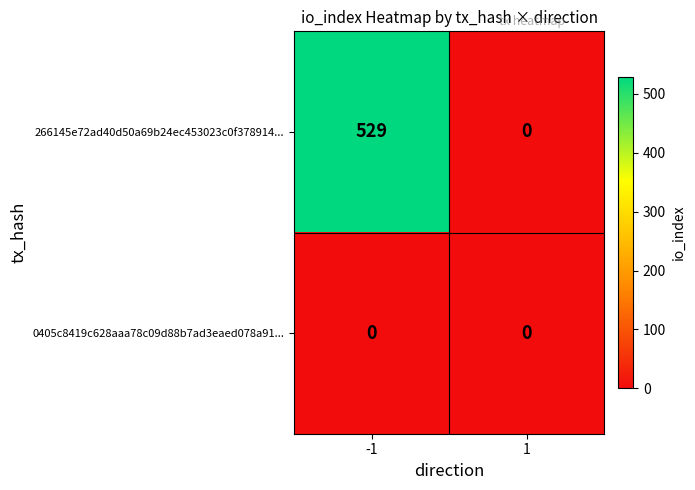

Read the 266145e72ad40d50a69b24ec453023c0f378914... value at -1, to the nearest 10.

530